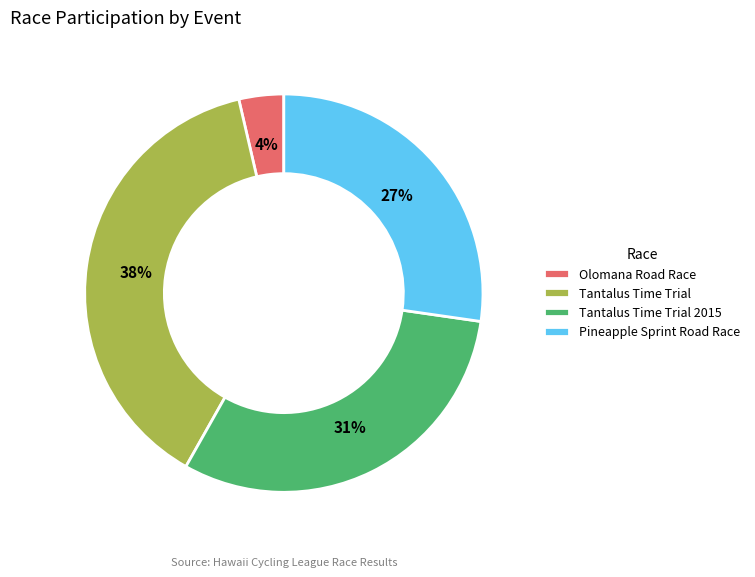

Between Tantalus Time Trial 2015 and Olomana Road Race, which is larger?

Tantalus Time Trial 2015